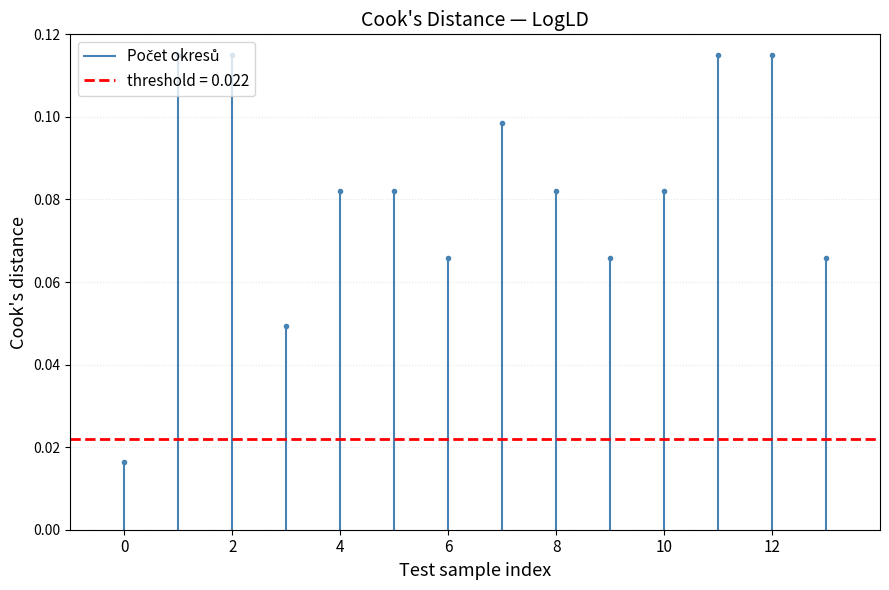

Is it true that the value at 0 is 0.0?

True